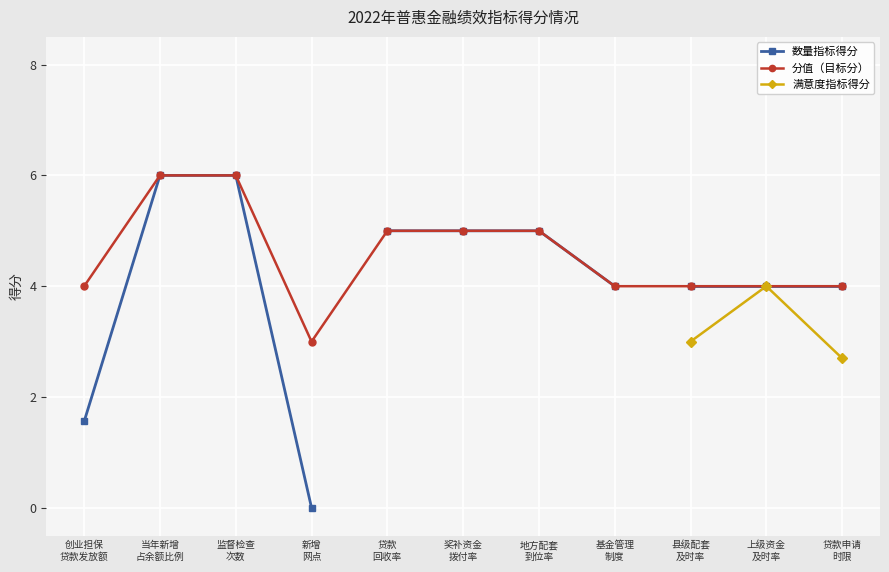

Does the chart display data point markers on the line(s)?

Yes